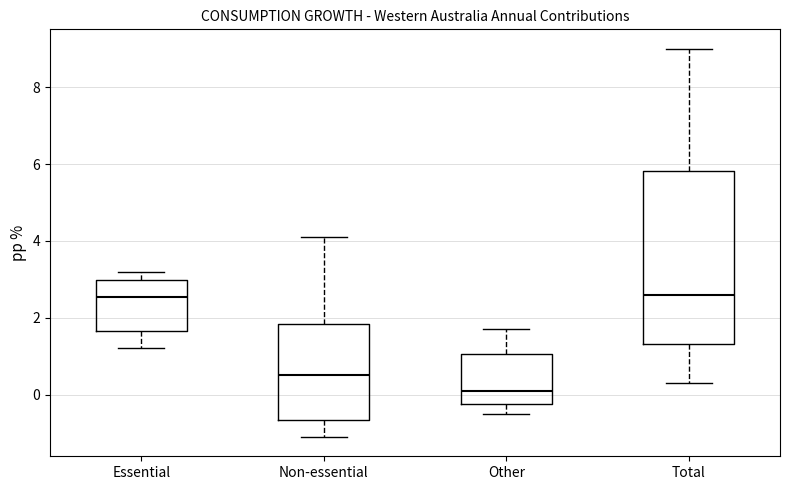

Which box's median line is the lowest?

Other